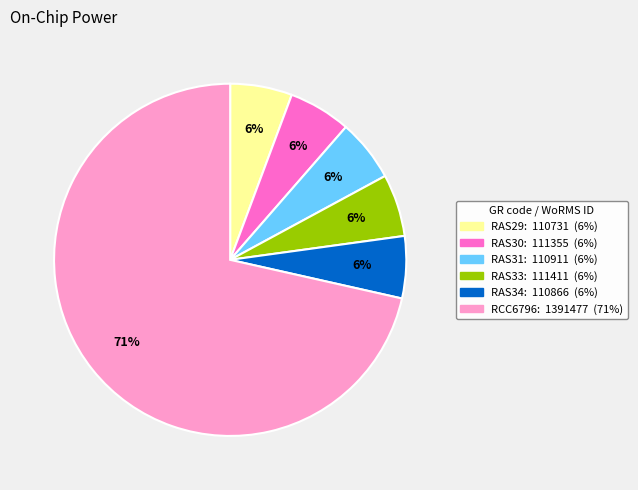

Is it true that RAS29 is 6% of the pie?

True